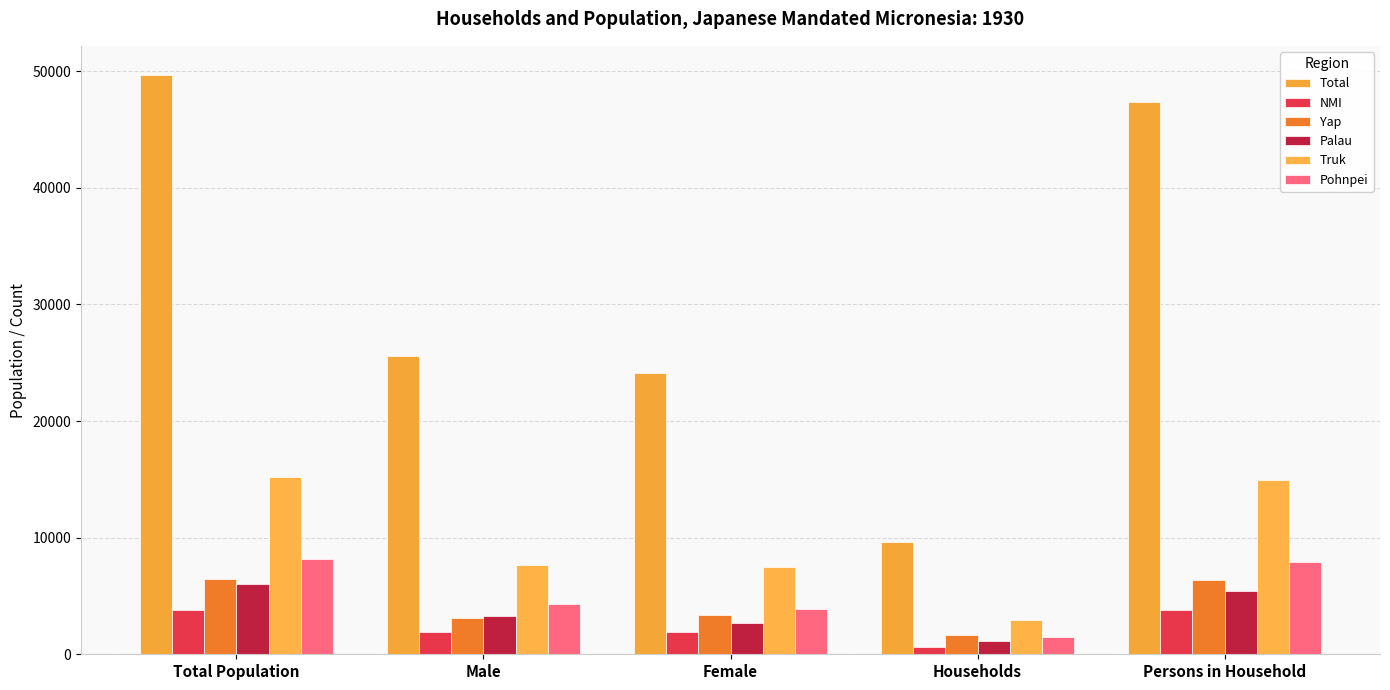

What is the label of the 3rd bar from the left?

Female